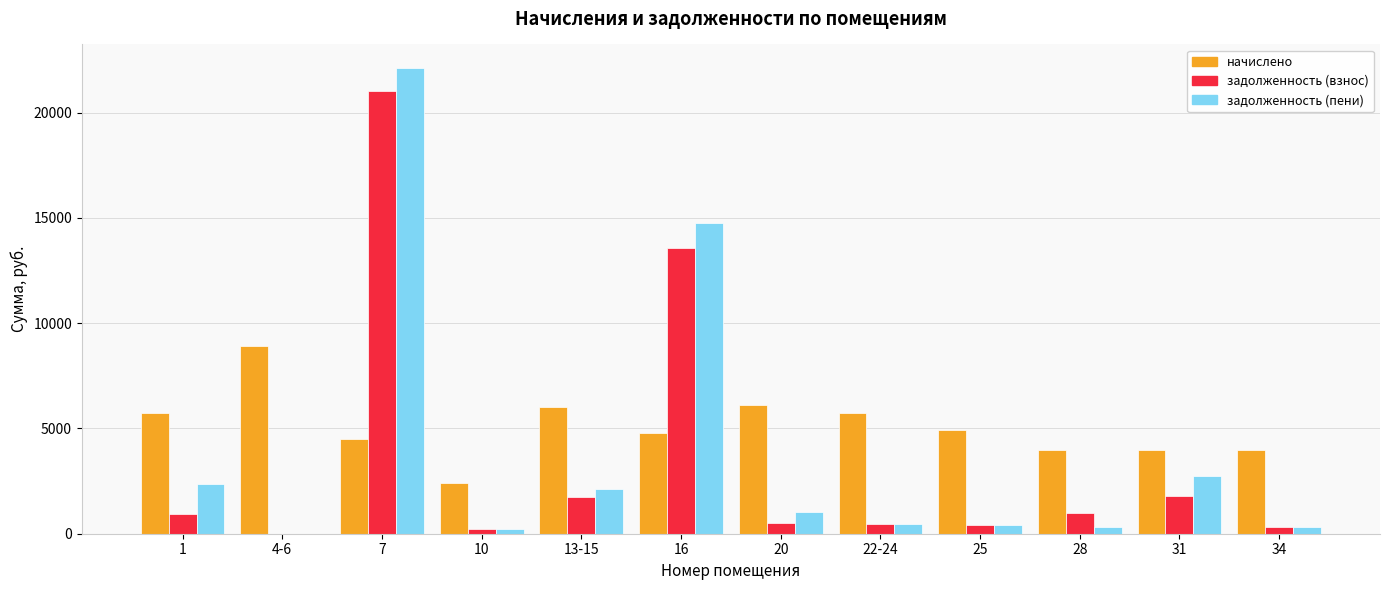

What is the maximum value for задолженность (взнос)?

21011.2